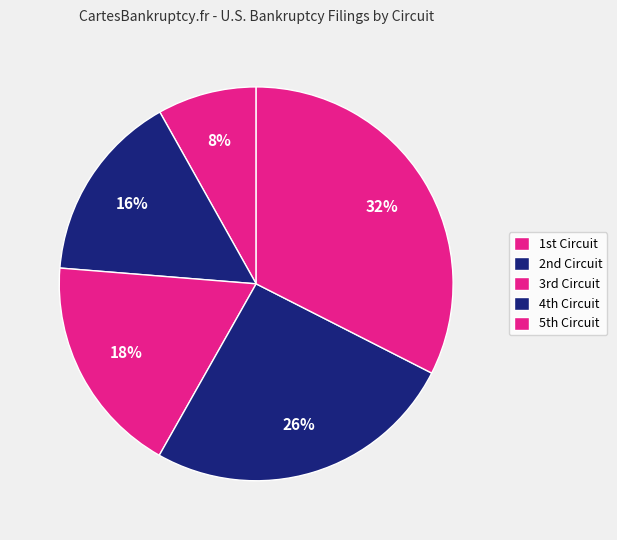

Rank the categories by value from lowest to highest.

1st Circuit, 2nd Circuit, 3rd Circuit, 4th Circuit, 5th Circuit